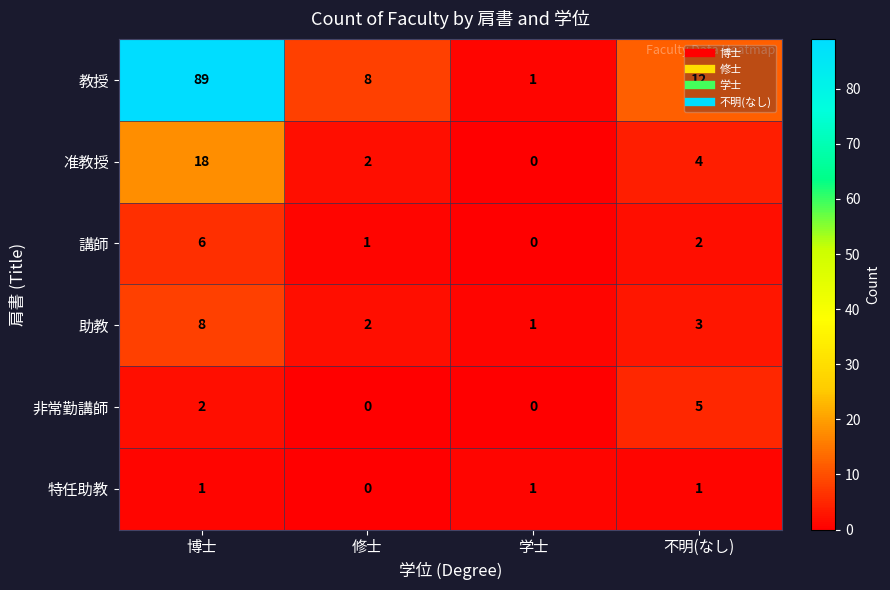

At which label does 助教 reach its peak?

博士